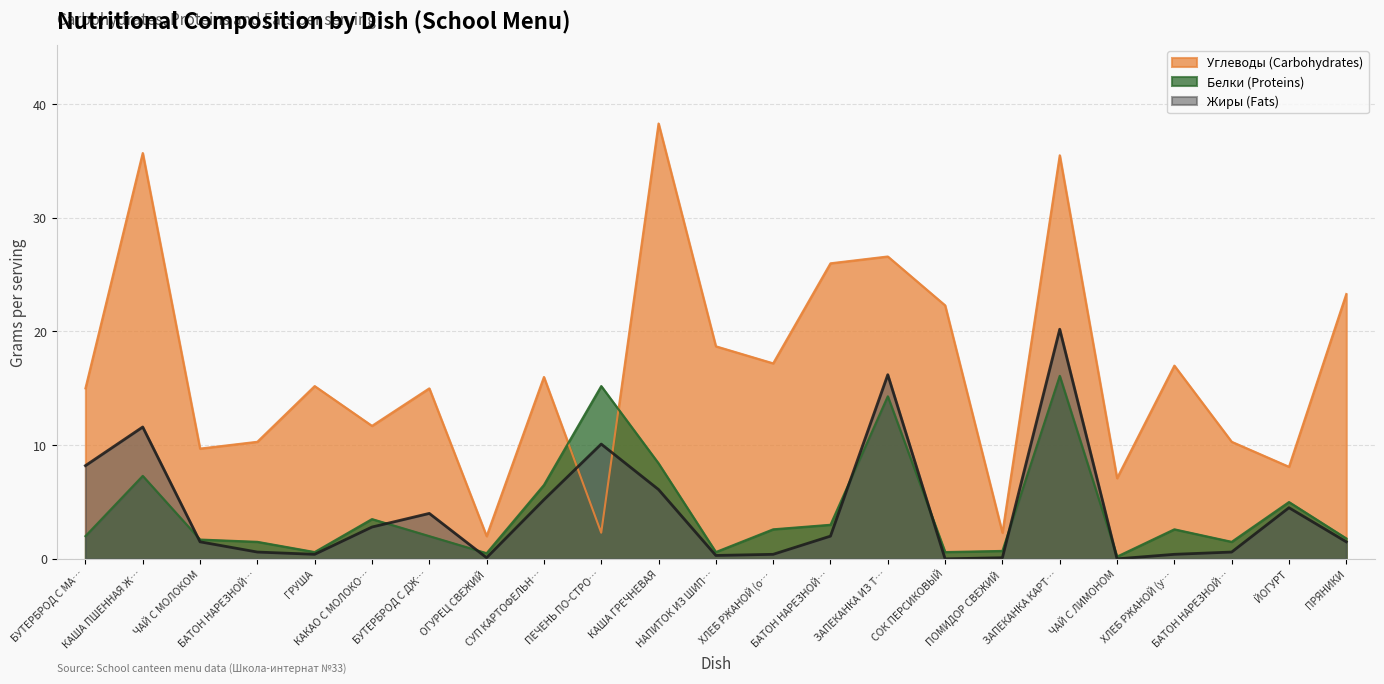

What is the sum of all Углеводы values?

385.6